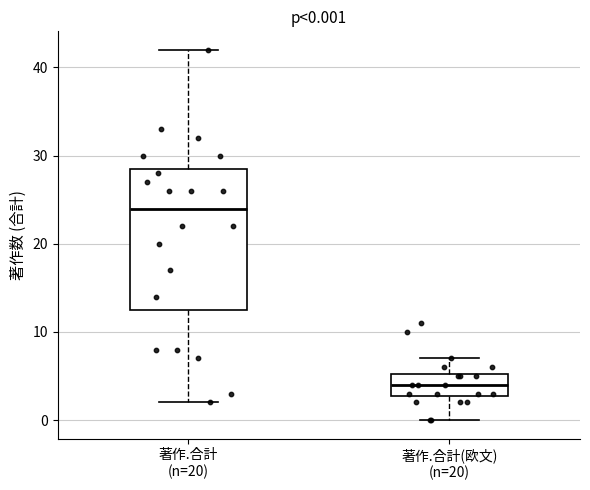

Comparing the boxes themselves (not the whiskers), which one is the tallest?

著作.合計 (n=20)